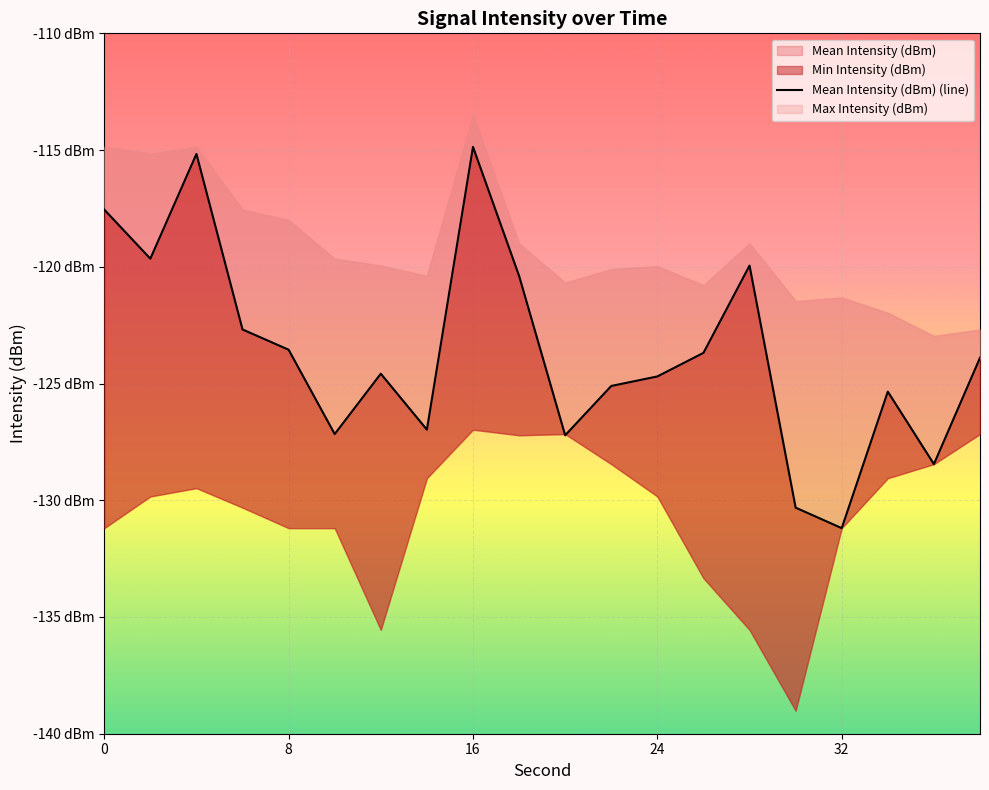

Reading right to left, list all the values displayed in this chart.

-123.9	-128.5	-125.3	-131.2	-130.3	-119.9	-123.7	-124.7	-125.1	-127.2	-120.4	-114.9	-127.0	-124.6	-127.2	-123.6	-122.7	-115.2	-119.7	-117.5